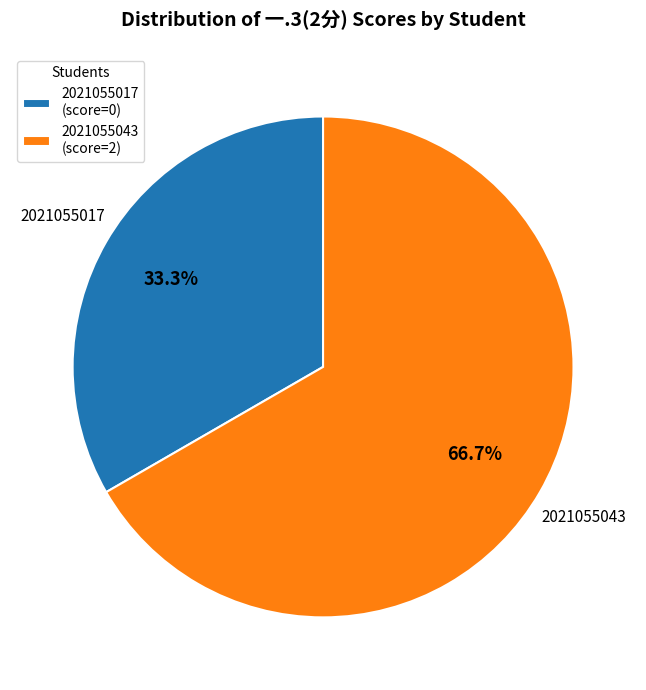

Is it true that 2021055043 is 86% of the pie?

False